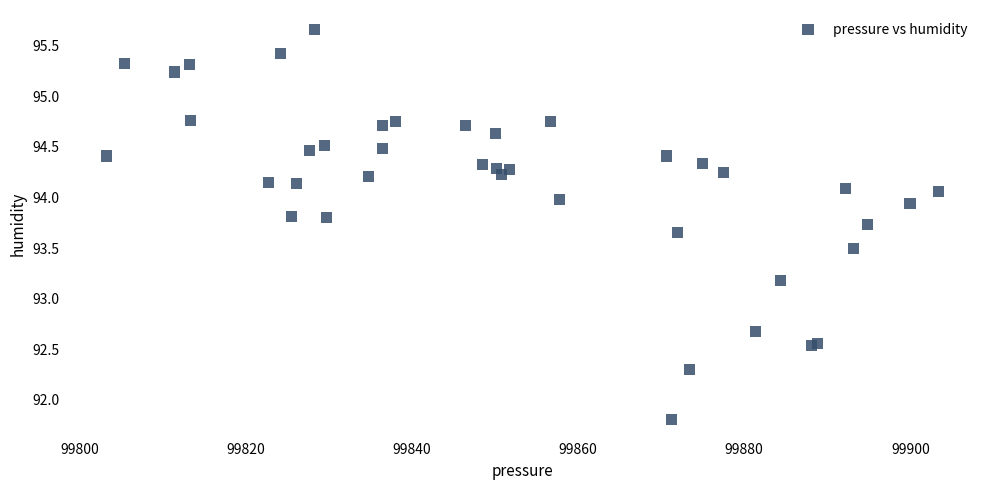

What Y value in the scatter plot is closest to 93?

93.2